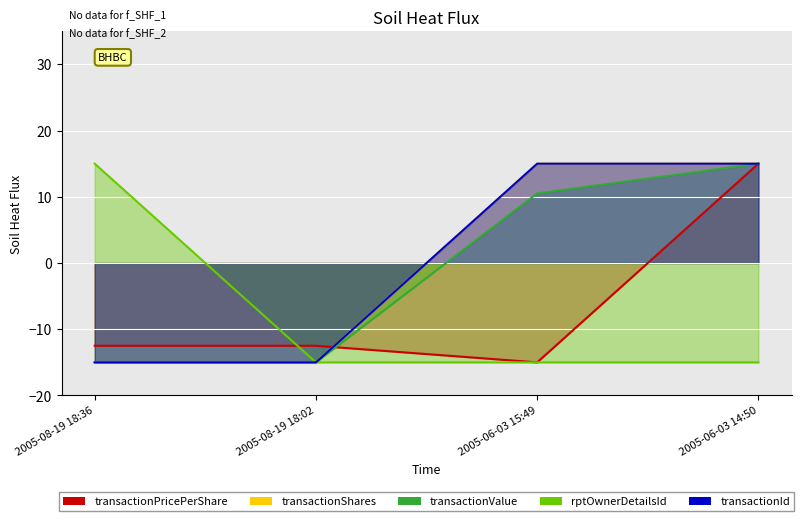

Count the transactionShares values in the range -15 to 15.

4